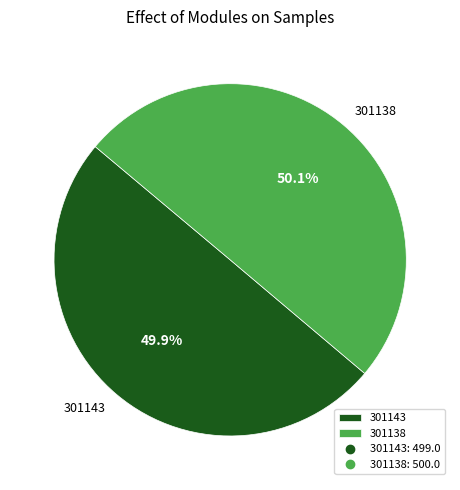

Count the number of slices in the pie.

2